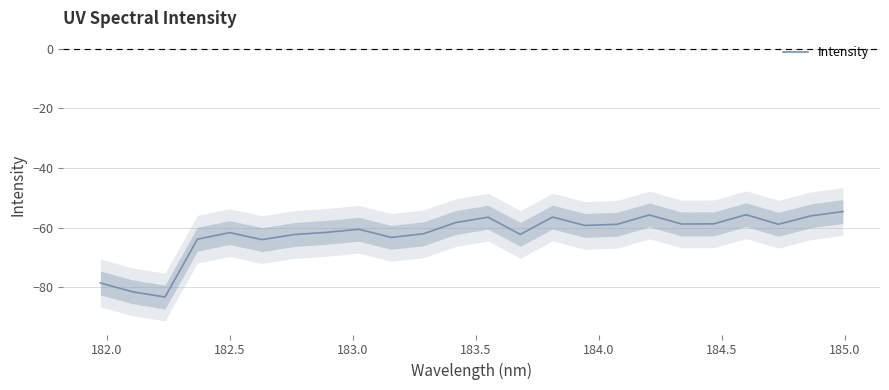

How many values exceed -59?

11